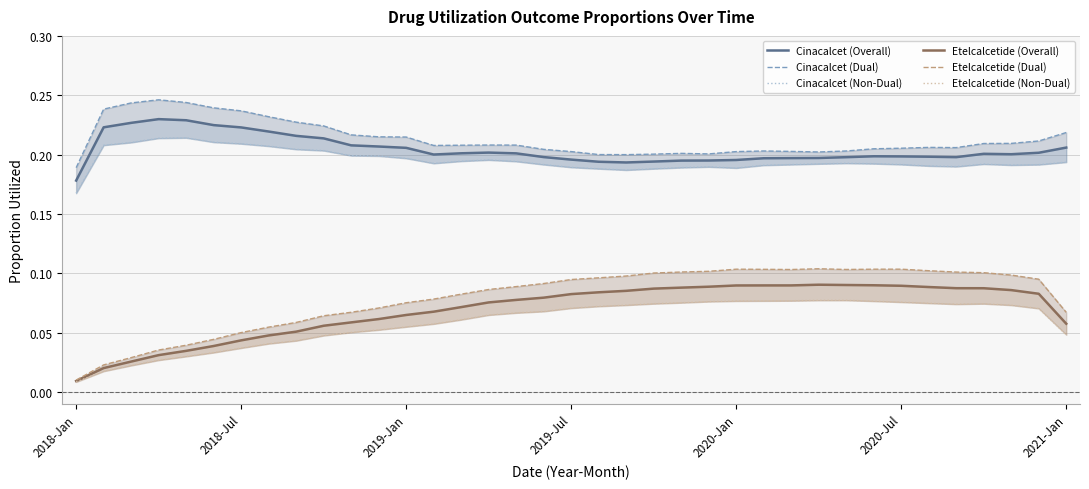

Reading left to right, extract all data points from this chart.

Cinacalcet (Overall): 0.2	0.2	0.2	0.2	0.2	0.2	0.2	0.2	0.2	0.2	0.2	0.2	0.2	0.2	0.2	0.2	0.2	0.2	0.2	0.2	0.2	0.2	0.2	0.2	0.2	0.2	0.2	0.2	0.2	0.2	0.2	0.2	0.2	0.2	0.2	0.2	0.2
Cinacalcet (Dual): 0.2	0.2	0.2	0.2	0.2	0.2	0.2	0.2	0.2	0.2	0.2	0.2	0.2	0.2	0.2	0.2	0.2	0.2	0.2	0.2	0.2	0.2	0.2	0.2	0.2	0.2	0.2	0.2	0.2	0.2	0.2	0.2	0.2	0.2	0.2	0.2	0.2
Cinacalcet (Non-Dual): 0.2	0.2	0.2	0.2	0.2	0.2	0.2	0.2	0.2	0.2	0.2	0.2	0.2	0.2	0.2	0.2	0.2	0.2	0.2	0.2	0.2	0.2	0.2	0.2	0.2	0.2	0.2	0.2	0.2	0.2	0.2	0.2	0.2	0.2	0.2	0.2	0.2
Etelcalcetide (Overall): 0.0	0.0	0.0	0.0	0.0	0.0	0.0	0.0	0.1	0.1	0.1	0.1	0.1	0.1	0.1	0.1	0.1	0.1	0.1	0.1	0.1	0.1	0.1	0.1	0.1	0.1	0.1	0.1	0.1	0.1	0.1	0.1	0.1	0.1	0.1	0.1	0.1
Etelcalcetide (Dual): 0.0	0.0	0.0	0.0	0.0	0.0	0.1	0.1	0.1	0.1	0.1	0.1	0.1	0.1	0.1	0.1	0.1	0.1	0.1	0.1	0.1	0.1	0.1	0.1	0.1	0.1	0.1	0.1	0.1	0.1	0.1	0.1	0.1	0.1	0.1	0.1	0.1
Etelcalcetide (Non-Dual): 0.0	0.0	0.0	0.0	0.0	0.0	0.0	0.0	0.0	0.0	0.1	0.1	0.1	0.1	0.1	0.1	0.1	0.1	0.1	0.1	0.1	0.1	0.1	0.1	0.1	0.1	0.1	0.1	0.1	0.1	0.1	0.1	0.1	0.1	0.1	0.1	0.0